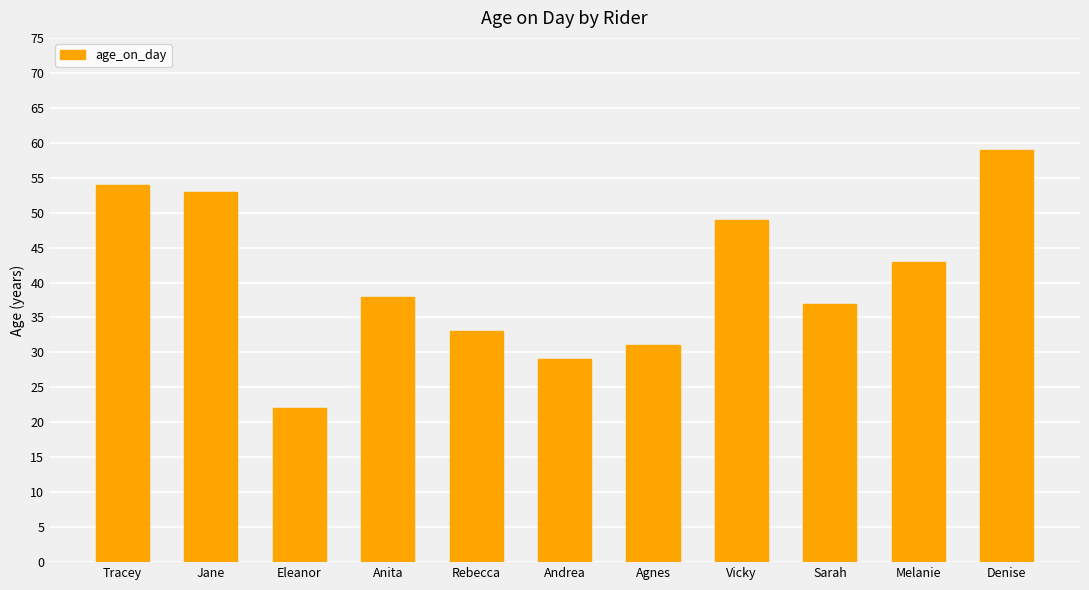

Which has a higher value, Andrea or Rebecca?

Rebecca